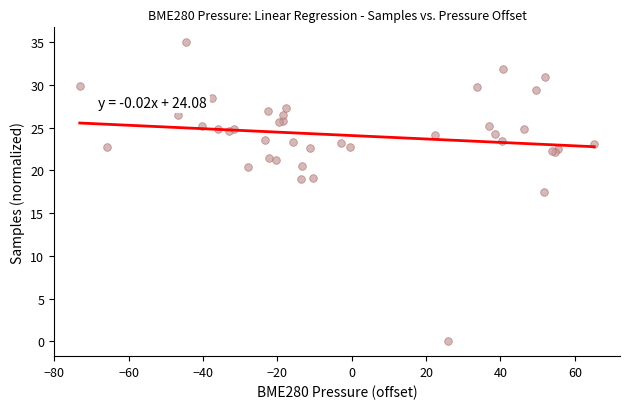

What Y value in the scatter plot is closest to 17?

17.5